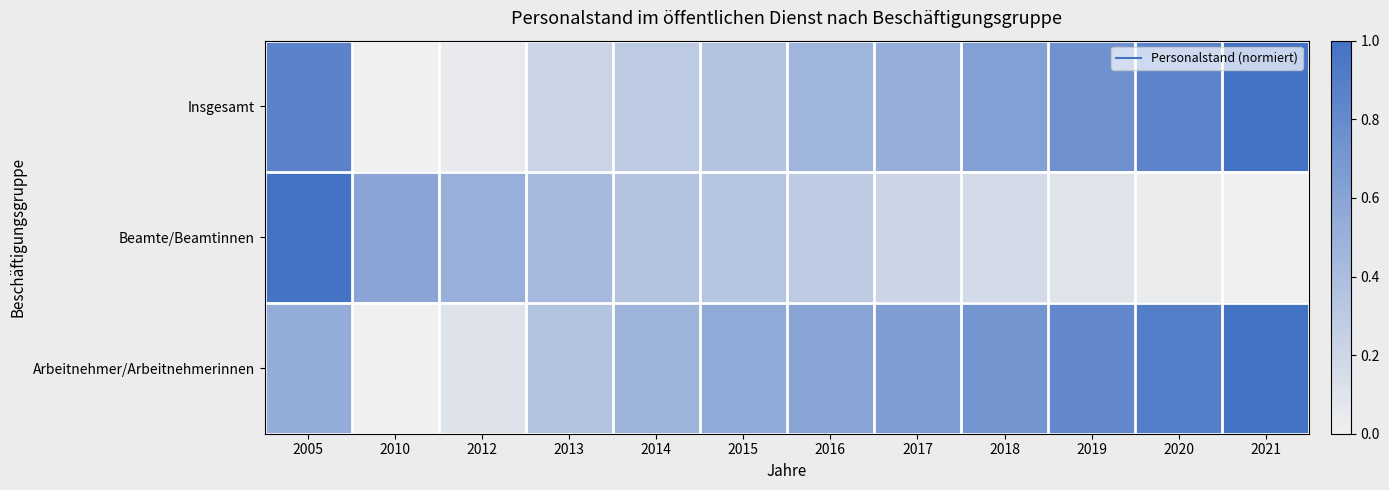

What is the greatest value displayed?

1.0